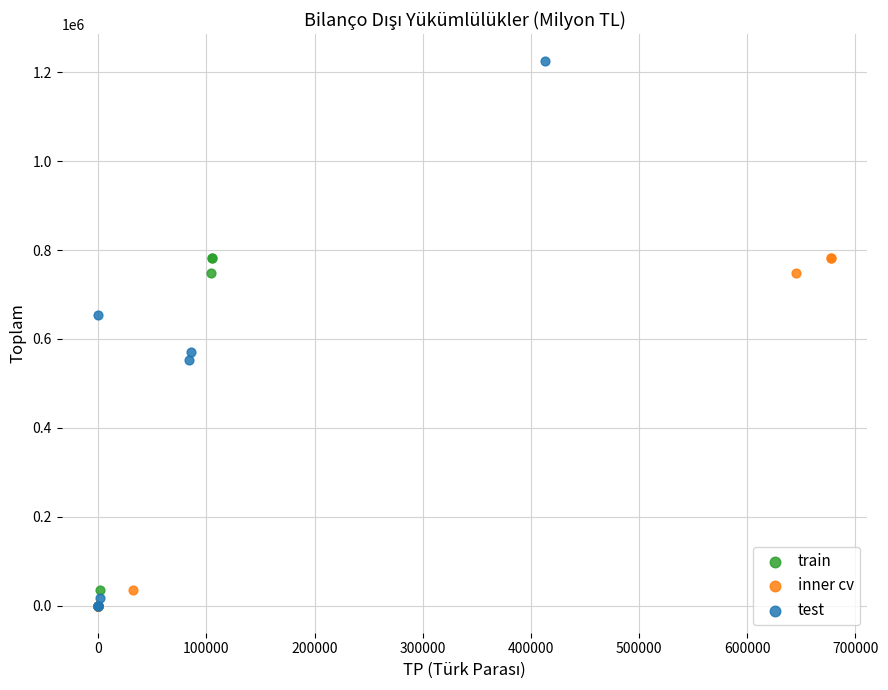

Which series reaches the maximum Y coordinate?

test